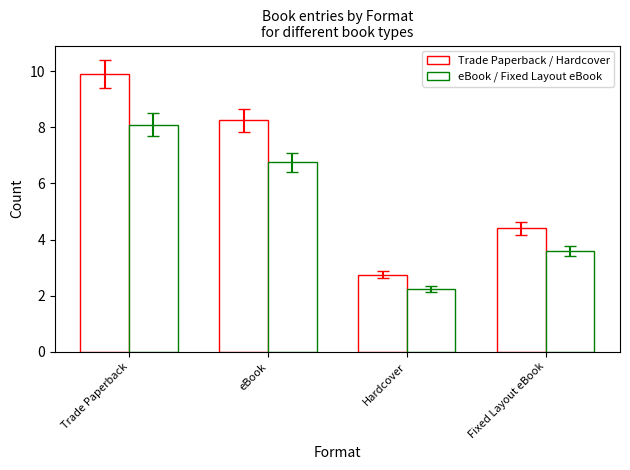

Are the bars grouped side by side (vs. stacked)?

Yes